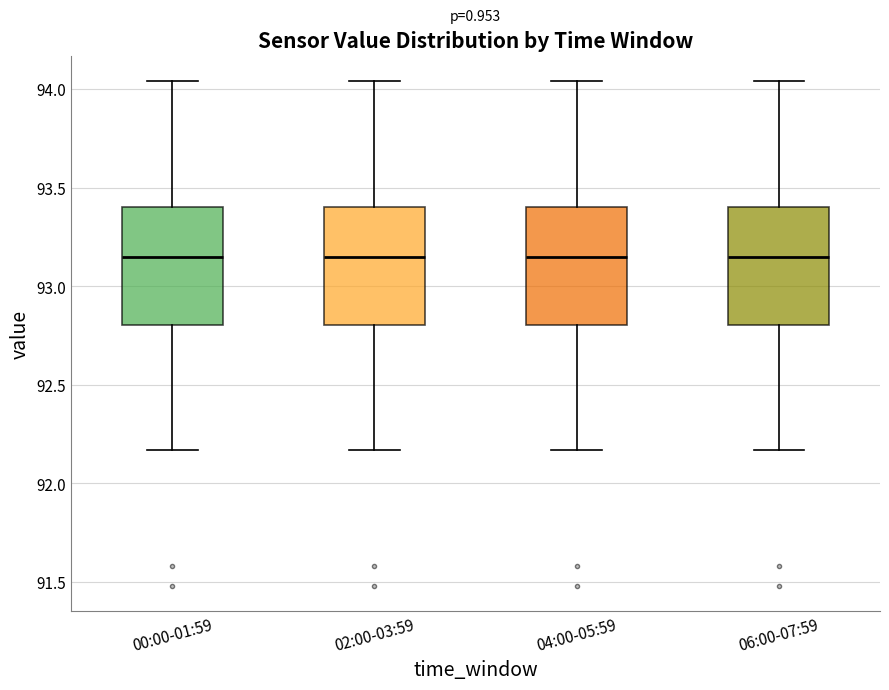

Reading left to right, transcribe this box plot: for each box, give where its median line is, the range the box spans, and where its two whiskers end, as read against the y-axis. The values are not printed on the chart, so give them approximately, as read against the axis.

00:00-01:59: median 93.15, box 92.80 to 93.40, whiskers 92.15 to 94.05
02:00-03:59: median 93.15, box 92.80 to 93.40, whiskers 92.15 to 94.05
04:00-05:59: median 93.15, box 92.80 to 93.40, whiskers 92.15 to 94.05
06:00-07:59: median 93.15, box 92.80 to 93.40, whiskers 92.15 to 94.05